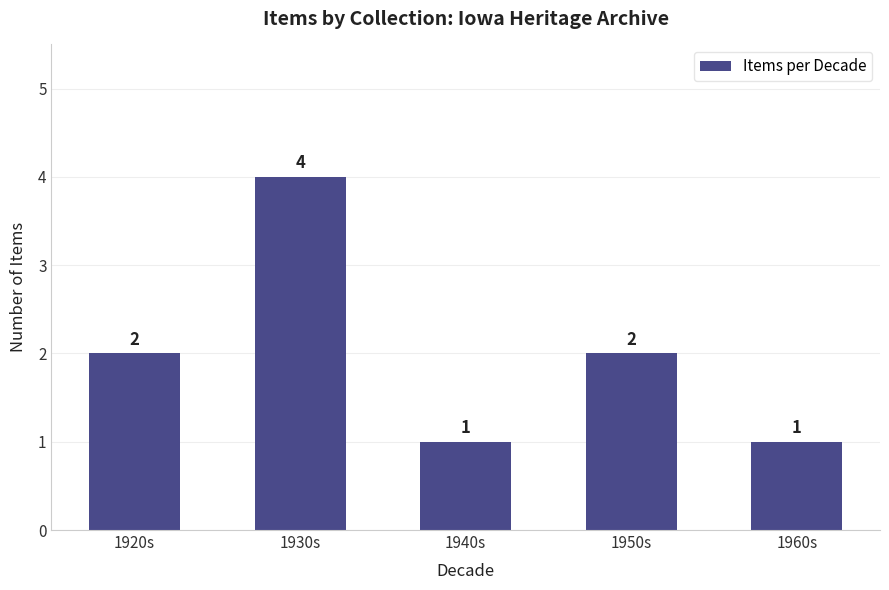

What is the maximum value shown in the chart?

4